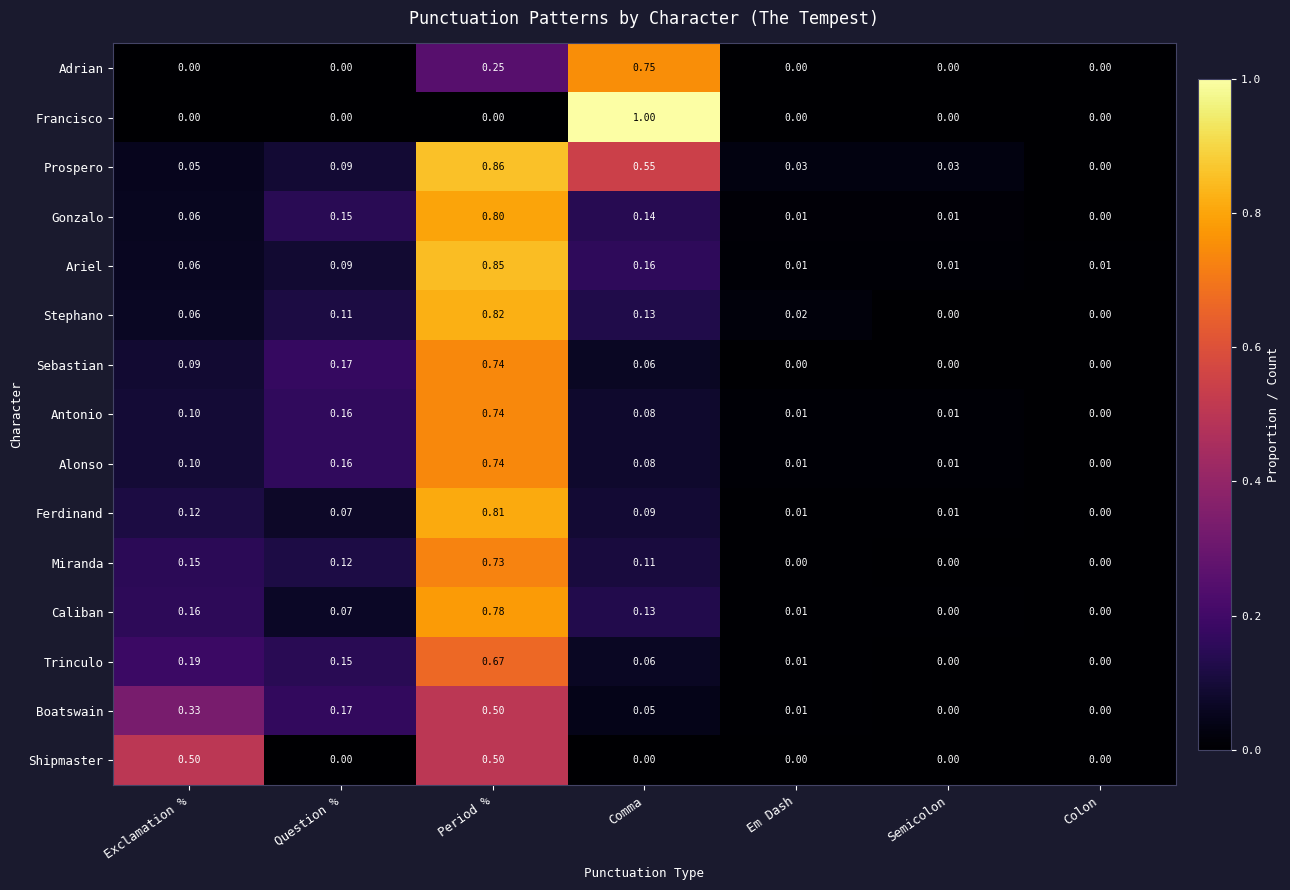

At which label does Antonio reach its minimum?

Colon